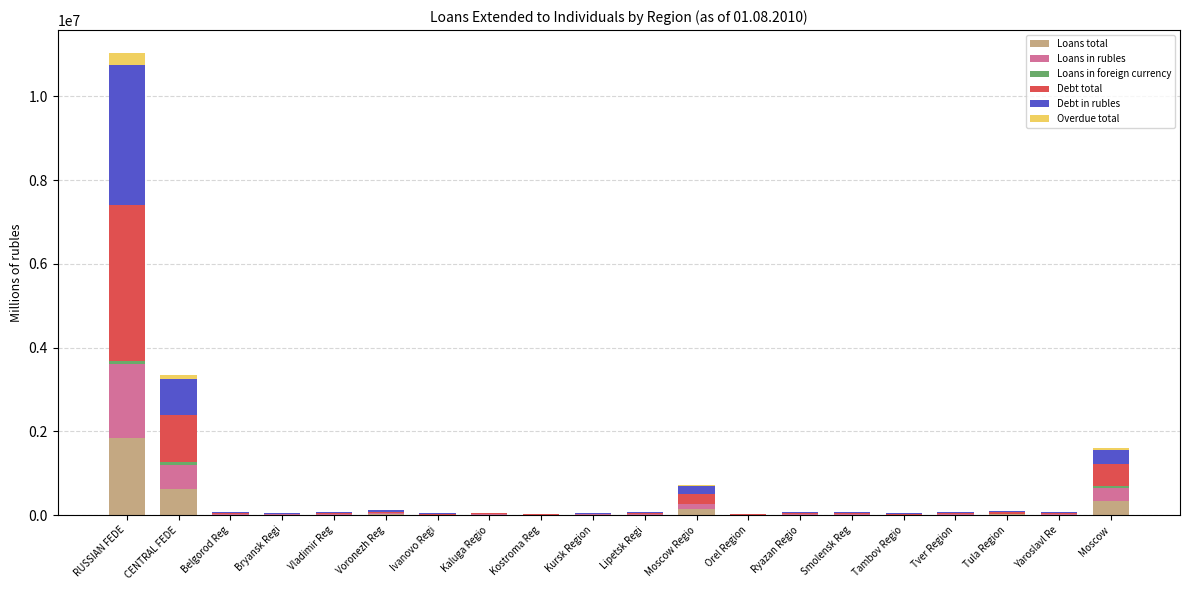

At which category is the sum across all series the highest?

RUSSIAN FEDE